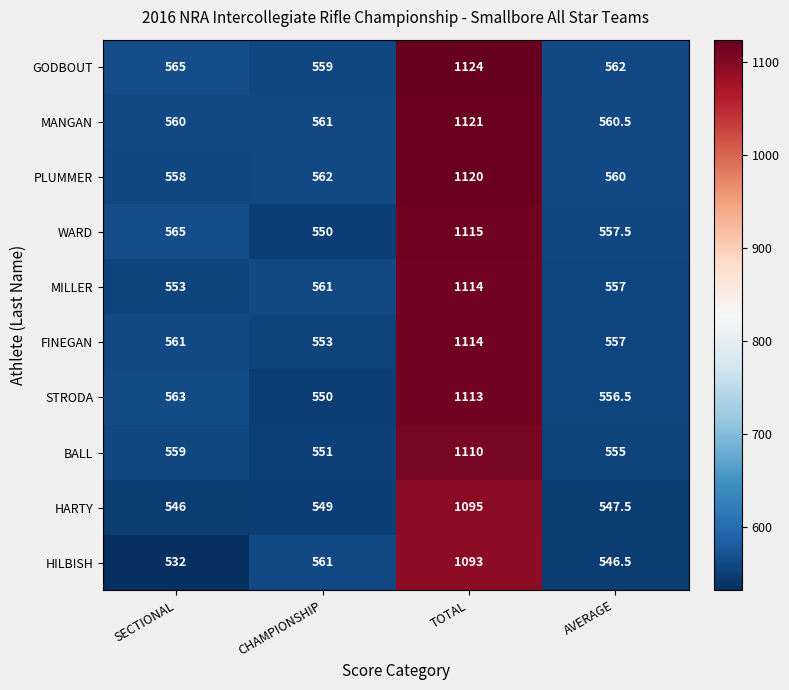

What is the maximum value shown in the chart?

1124.0